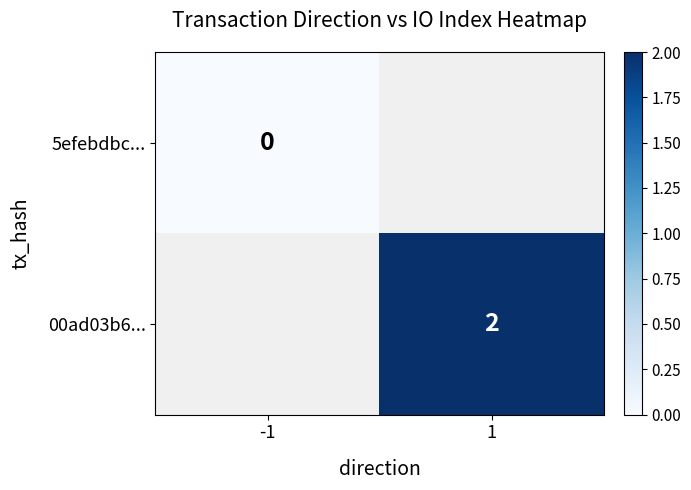

Is it true that 00ad03b6... equals 1 at 1?

False